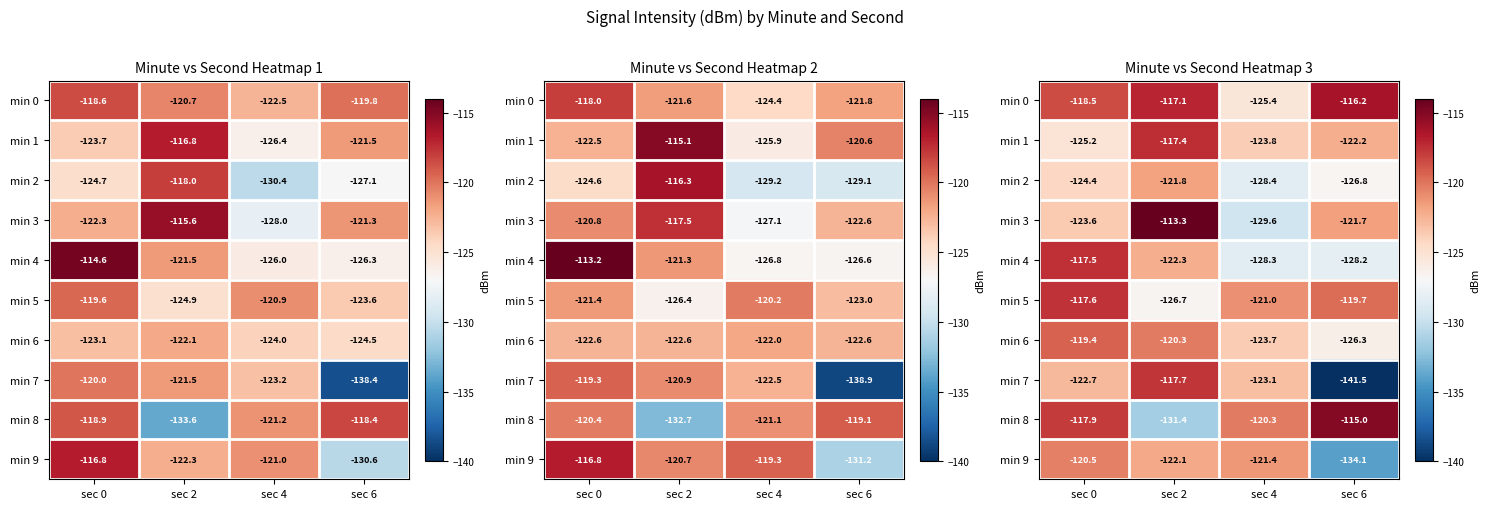

What is the average value of the min 4 series?

-124.1